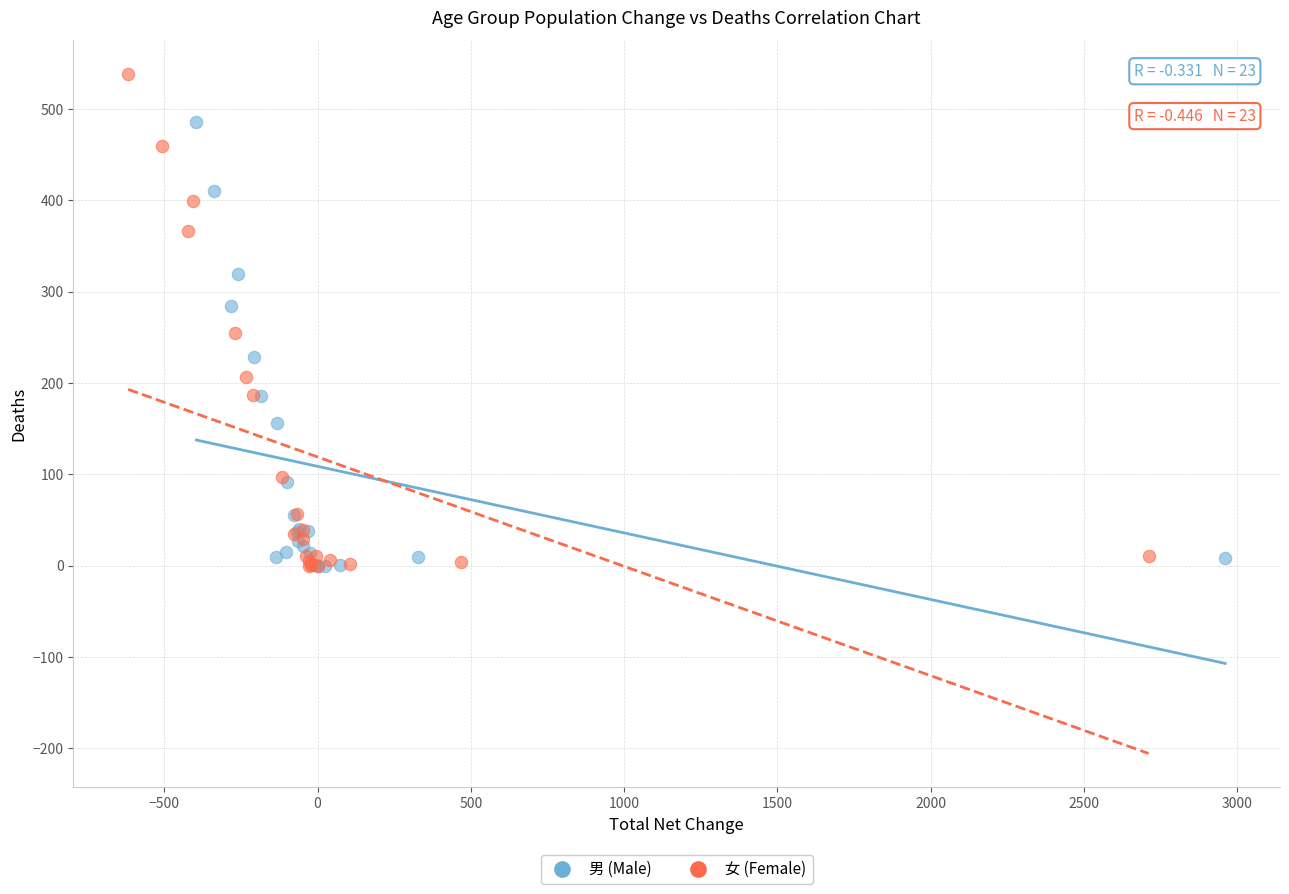

Which series reaches the maximum Y coordinate?

女 (Female)